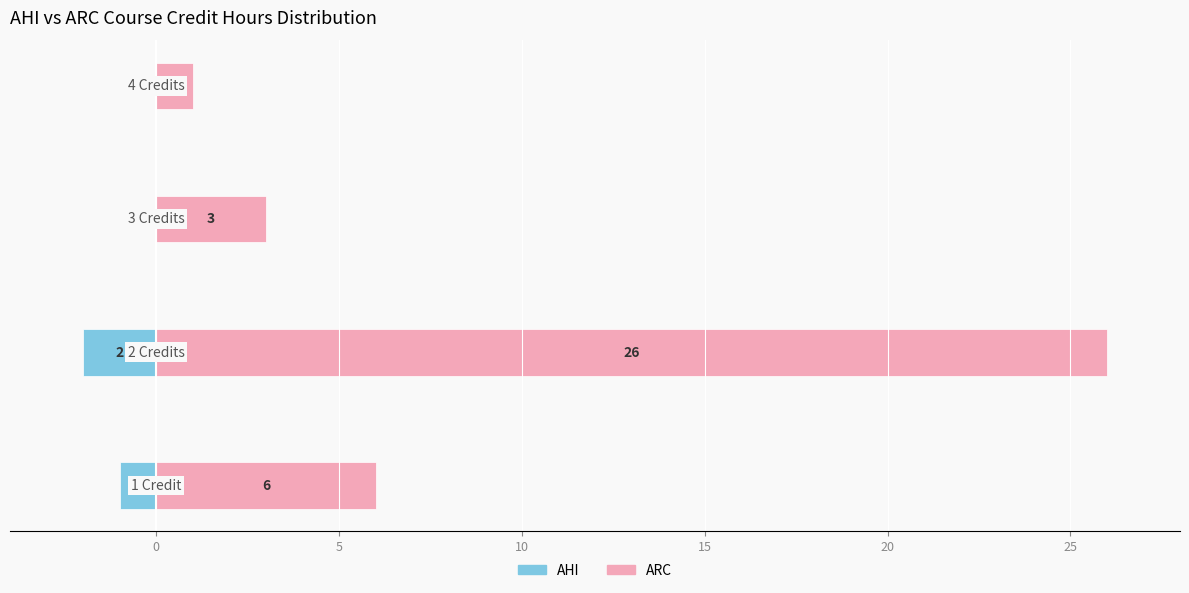

What is the maximum value shown in the chart?

26